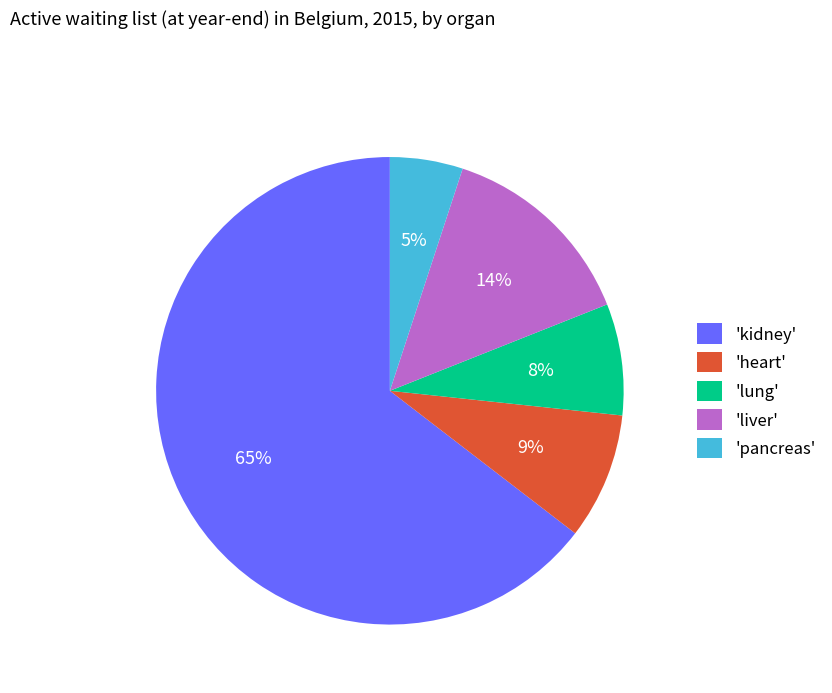

Which category accounts for the majority?

'kidney'